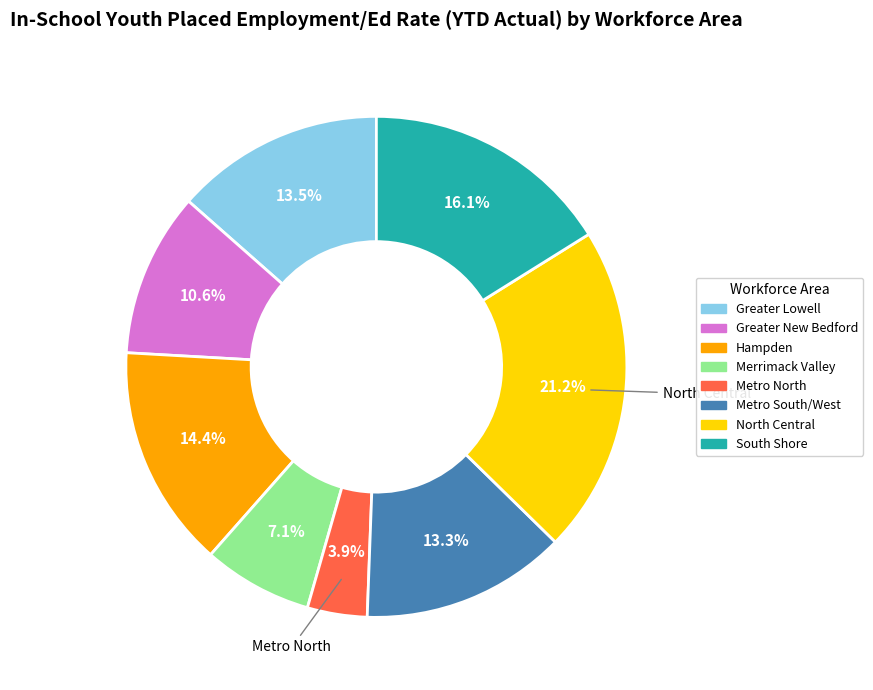

Which has a higher value, Greater New Bedford or Greater Lowell?

Greater Lowell